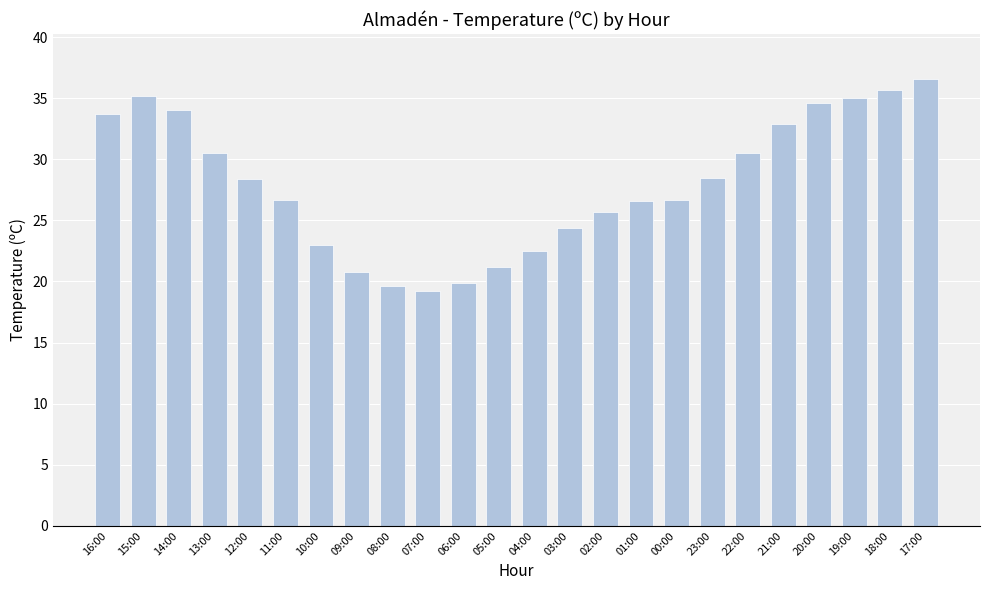

Is it true that the value at 14:00 is 9.7?

False